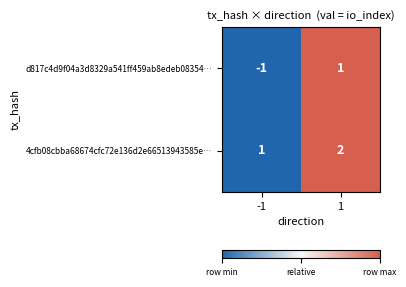

Reading left to right, what are all the values shown in this chart?

d817c4d9f04a3d8329a541ff459ab8edeb08354…: -1=-1	1=1
4cfb08cbba68674cfc72e136d2e66513943585e…: -1=1	1=2